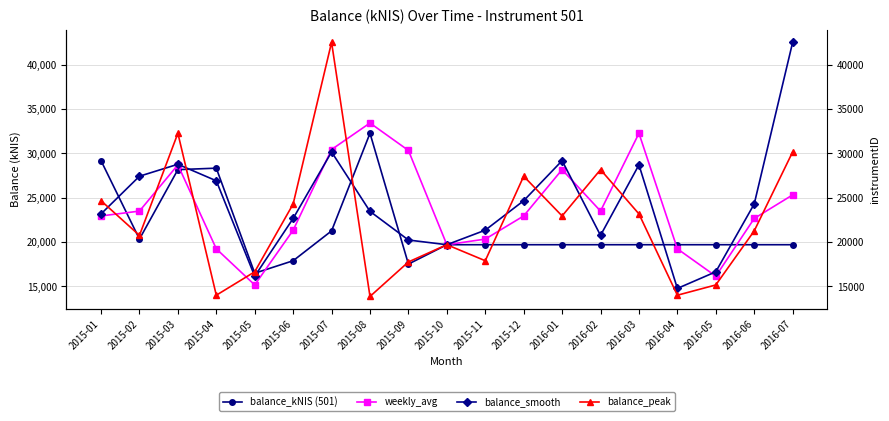

Reading left to right, what are all the values shown in this chart?

balance_kNIS (501): 2015-01=29171.0	2015-02=20335.4	2015-03=28158.9	2015-04=28326.8	2015-05=16491.6	2015-06=17896.8	2015-07=21259.3	2015-08=32257.9	2015-09=17519.0	2015-10=19702.2	2015-11=19702.2	2015-12=19702.2	2016-01=19702.2	2016-02=19702.2	2016-03=19702.2	2016-04=19702.2	2016-05=19702.2	2016-06=19702.2	2016-07=19702.2
weekly_avg: 2015-01=22941.9	2015-02=23489.6	2015-03=28698.4	2015-04=19239.5	2015-05=15169.4	2015-06=21340.0	2015-07=30426.5	2015-08=33413.8	2015-09=30323.2	2015-10=19702.2	2015-11=20335.4	2015-12=22941.9	2016-01=28158.9	2016-02=23489.6	2016-03=32257.8	2016-04=19239.5	2016-05=16154.7	2016-06=22658.6	2016-07=25312.7
balance_smooth: 2015-01=23171.5	2015-02=27416.8	2015-03=28765.7	2015-04=26903.9	2015-05=16154.7	2015-06=22658.6	2015-07=30151.9	2015-08=23459.1	2015-09=20230.7	2015-10=19702.2	2015-11=21340.0	2015-12=24659.8	2016-01=29171.0	2016-02=20750.4	2016-03=28698.4	2016-04=14776.6	2016-05=16651.1	2016-06=24291.1	2016-07=42498.8
balance_peak: 2015-01=24659.8	2015-02=20750.4	2015-03=32257.8	2015-04=14012.7	2015-05=16651.1	2015-06=24291.1	2015-07=42498.8	2015-08=13872.7	2015-09=17760.9	2015-10=19702.2	2015-11=17896.8	2015-12=27416.8	2016-01=22941.9	2016-02=28158.9	2016-03=23171.5	2016-04=14012.7	2016-05=15169.4	2016-06=21259.3	2016-07=30151.9